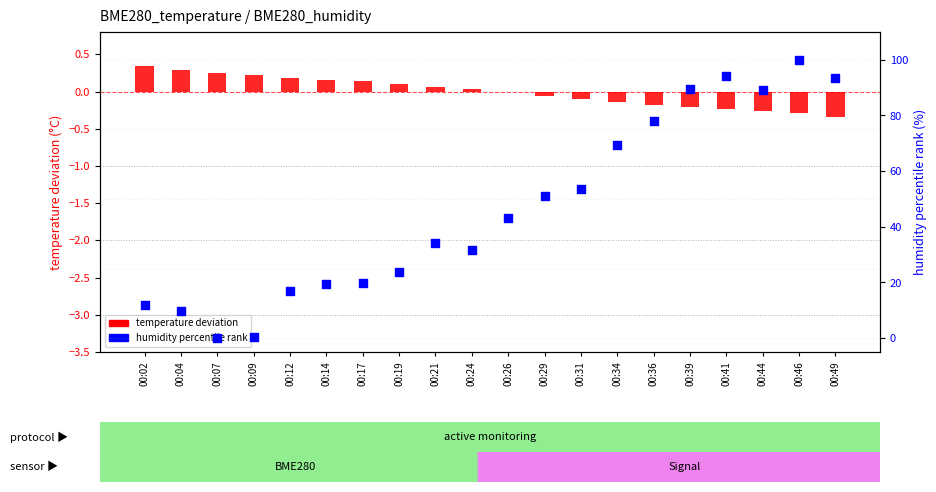

Which series has the largest Y range (max minus min)?

humidity percentile